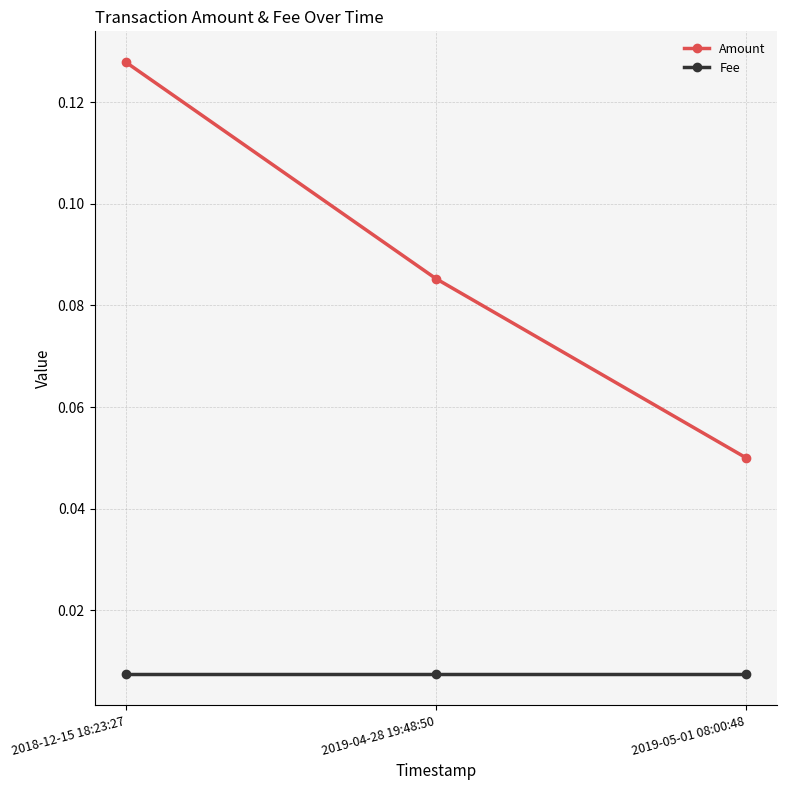

At which label is Amount closest to 0?

2019-05-01 08:00:48